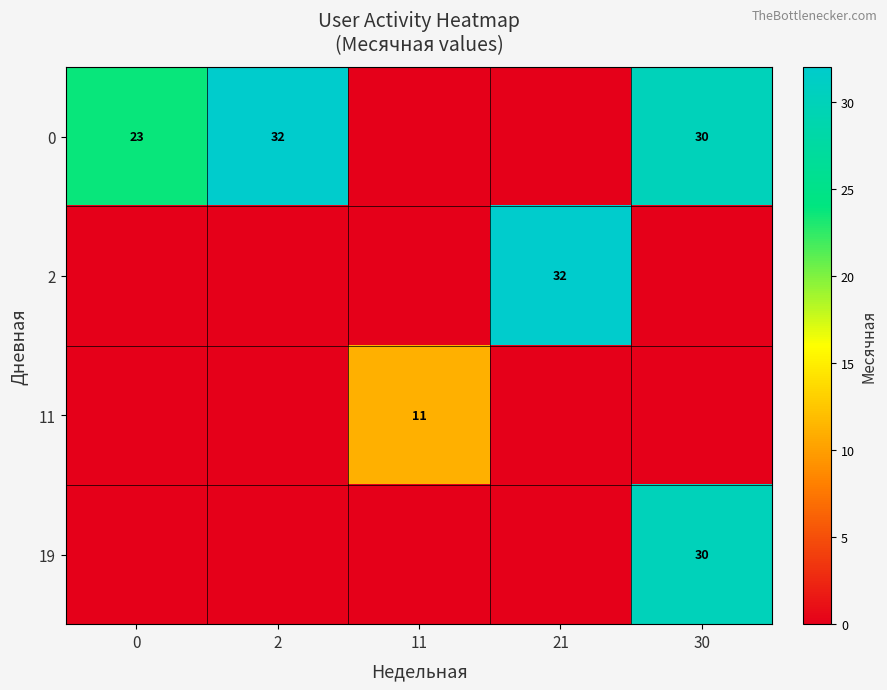

True or false: 11 has a value of 18 at 11.

False